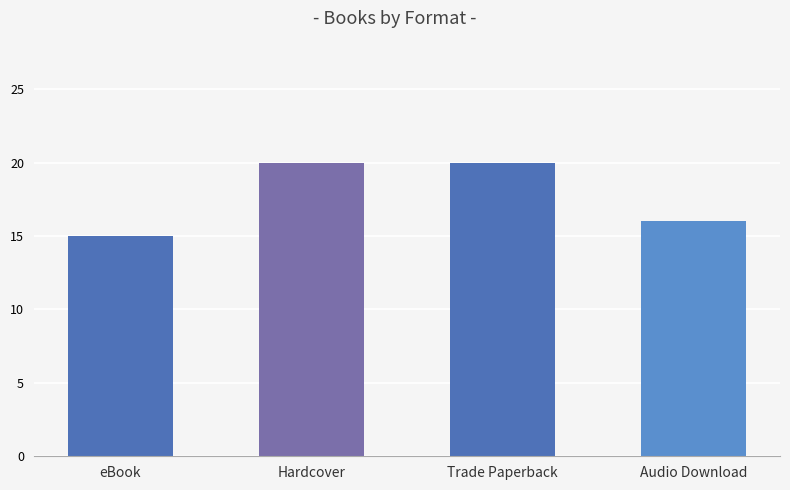

The value at eBook is 15. True or false?

True